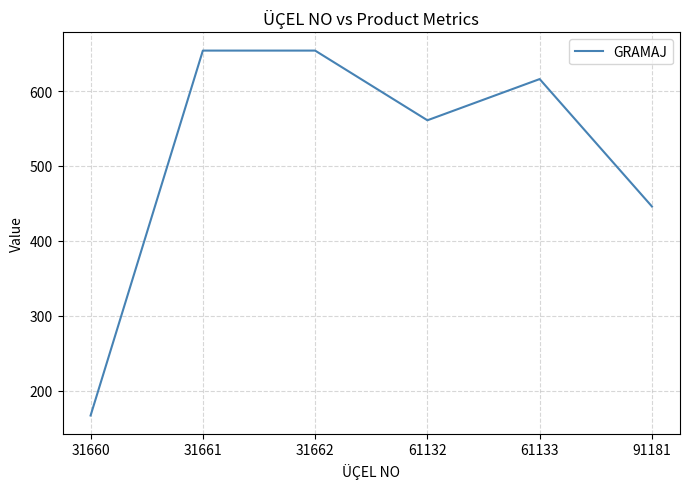

What is the difference between the values at 61132 and 31662?

93